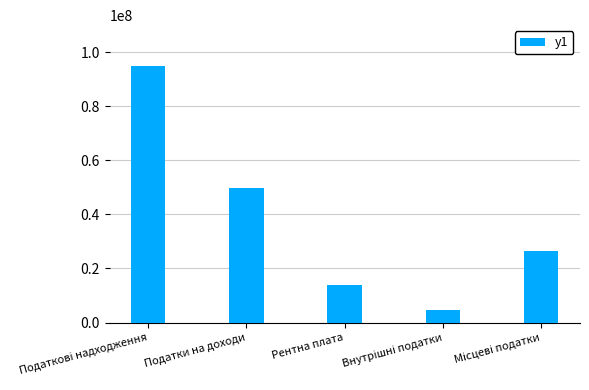

What is the maximum value shown in the chart?

94819896